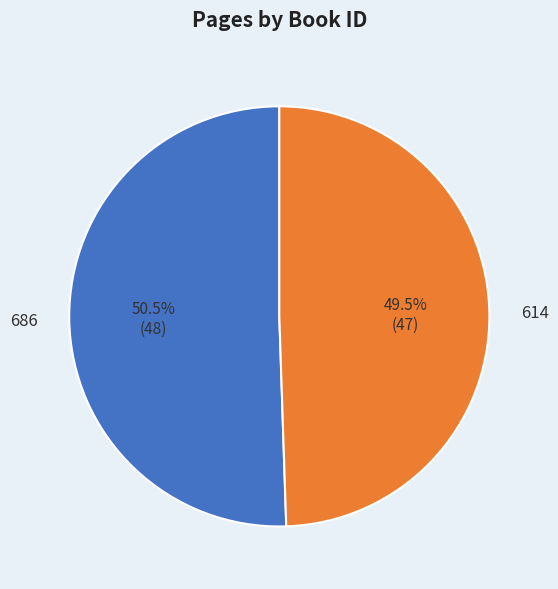

Which slice represents more than half of the pie?

686